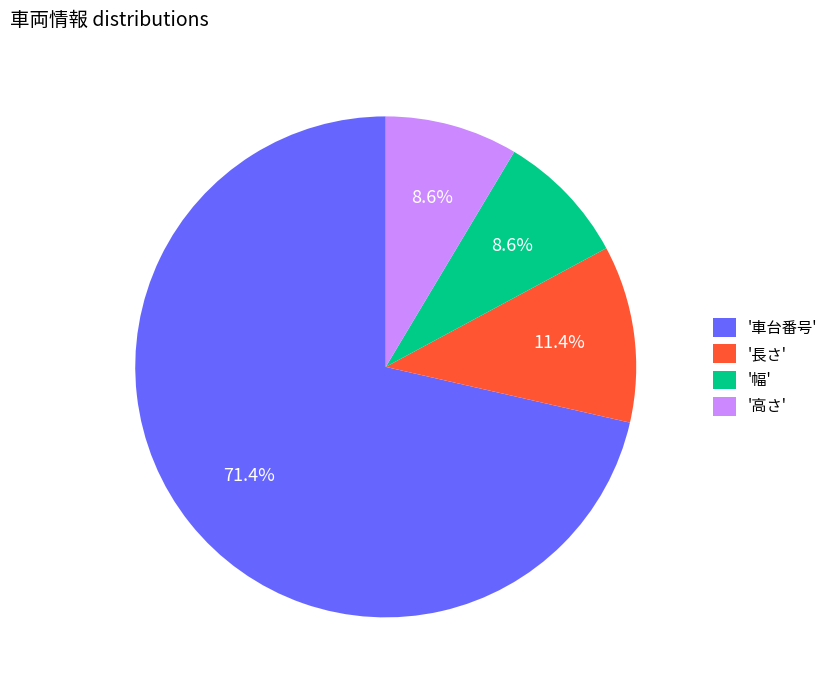

Which slice represents more than half of the pie?

'車台番号'